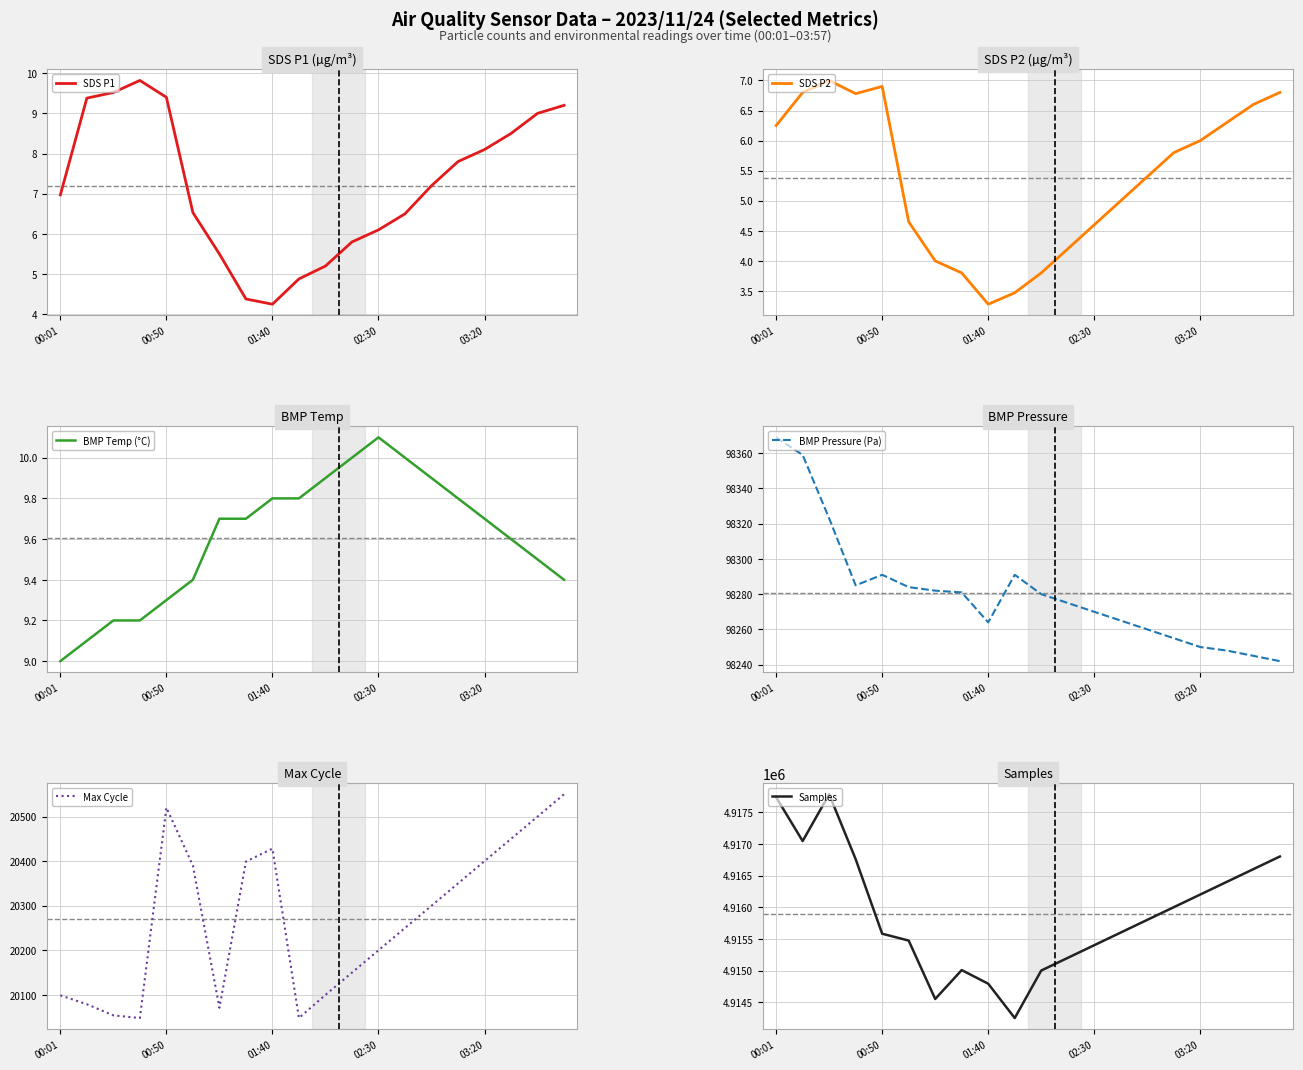

True or false: SDS P2 has more than 1 points higher than both neighbors.

True